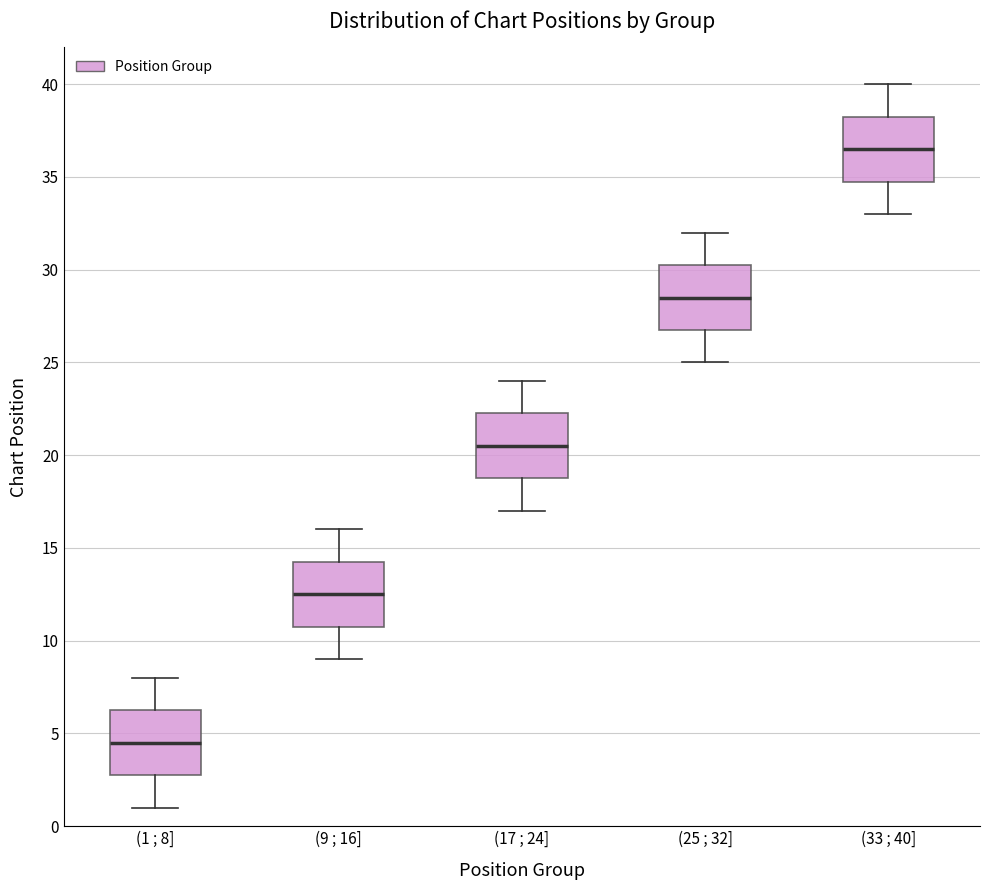

Reading left to right, transcribe this box plot: for each box, give where its median line is, the range the box spans, and where its two whiskers end, as read against the y-axis. The values are not printed on the chart, so give them approximately, as read against the axis.

(1 ; 8]: median 4.5, box 3.0 to 6.5, whiskers 1.0 to 8.0
(9 ; 16]: median 12.5, box 11.0 to 14.5, whiskers 9.0 to 16.0
(17 ; 24]: median 20.5, box 19.0 to 22.5, whiskers 17.0 to 24.0
(25 ; 32]: median 28.5, box 27.0 to 30.5, whiskers 25.0 to 32.0
(33 ; 40]: median 36.5, box 35.0 to 38.5, whiskers 33.0 to 40.0